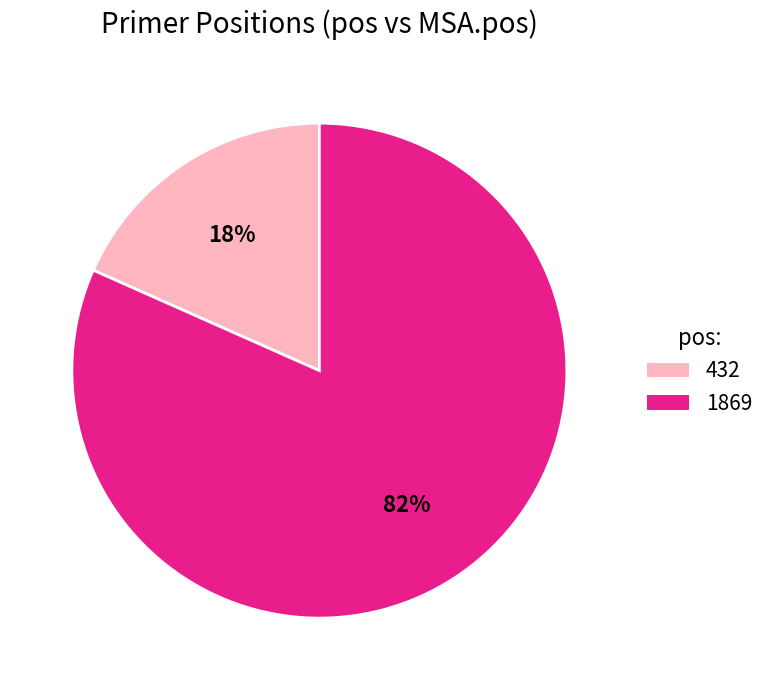

Count the number of slices in the pie.

2